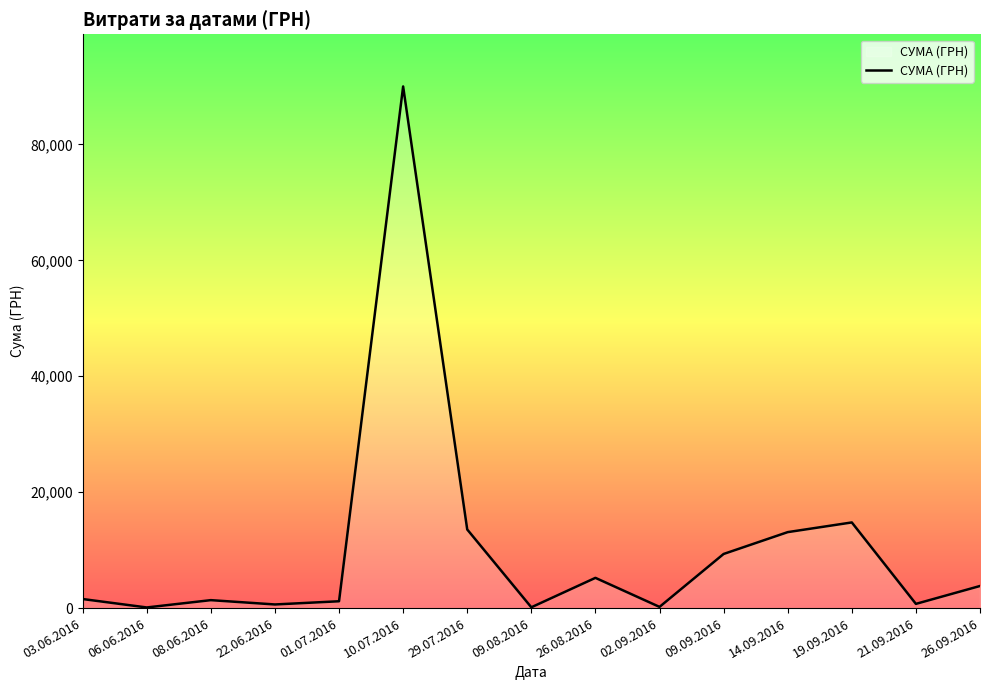

Does the chart display data point markers on the line(s)?

No